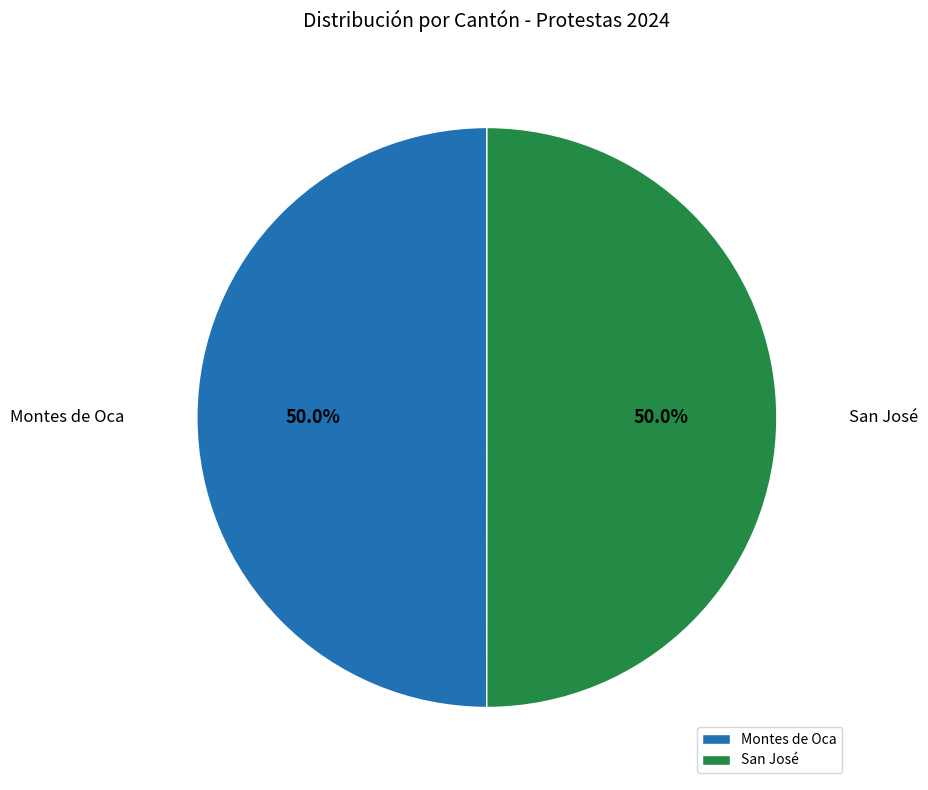

Do Montes de Oca and San José together represent more than half of the pie?

Yes